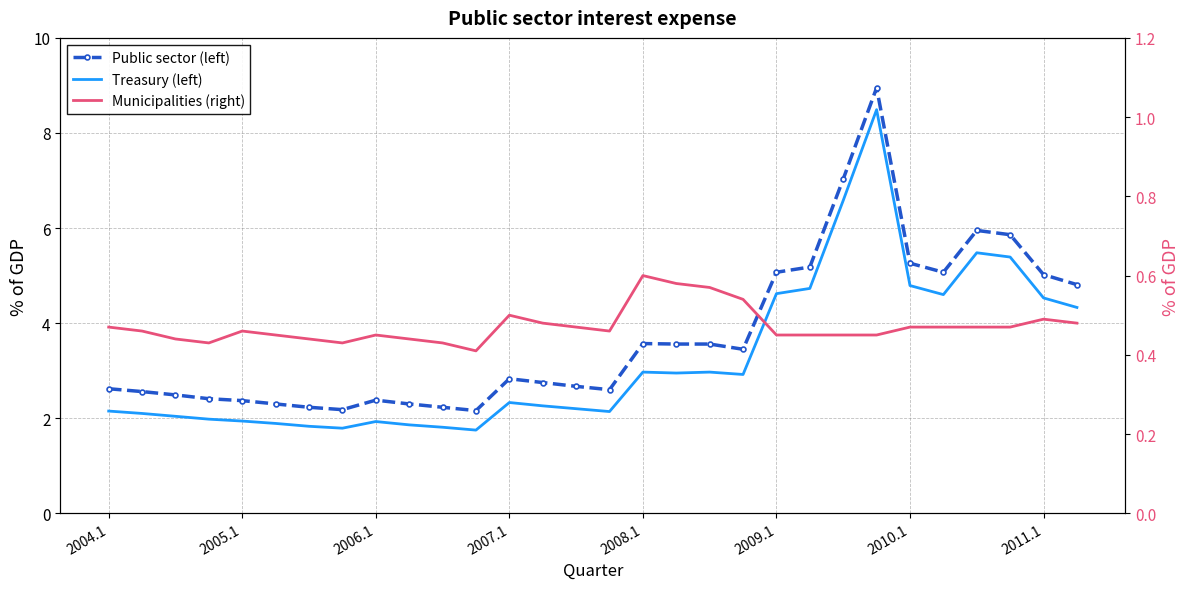

What are all the series names shown in the legend?

Public sector (left), Treasury (left), Municipalities (right)